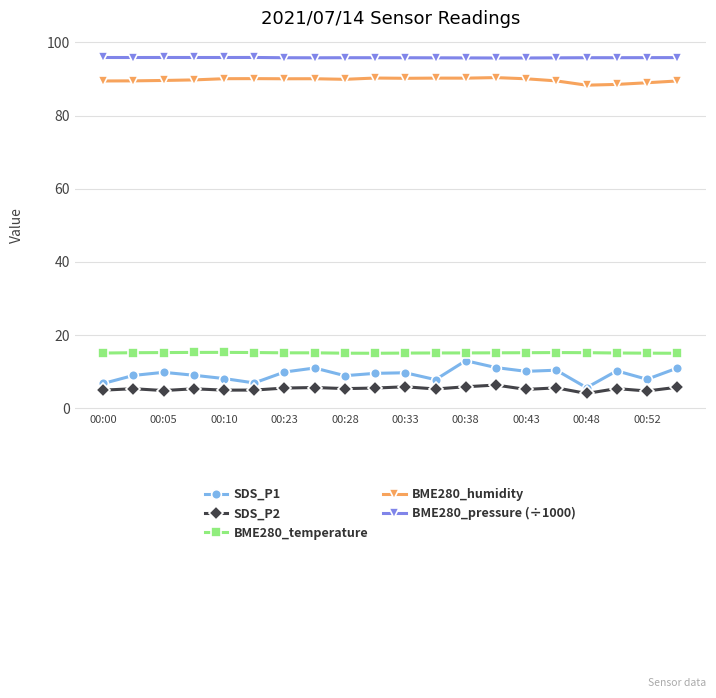

In BME280_humidity, how many points are lower than both neighbors (excluding endpoints)?

5